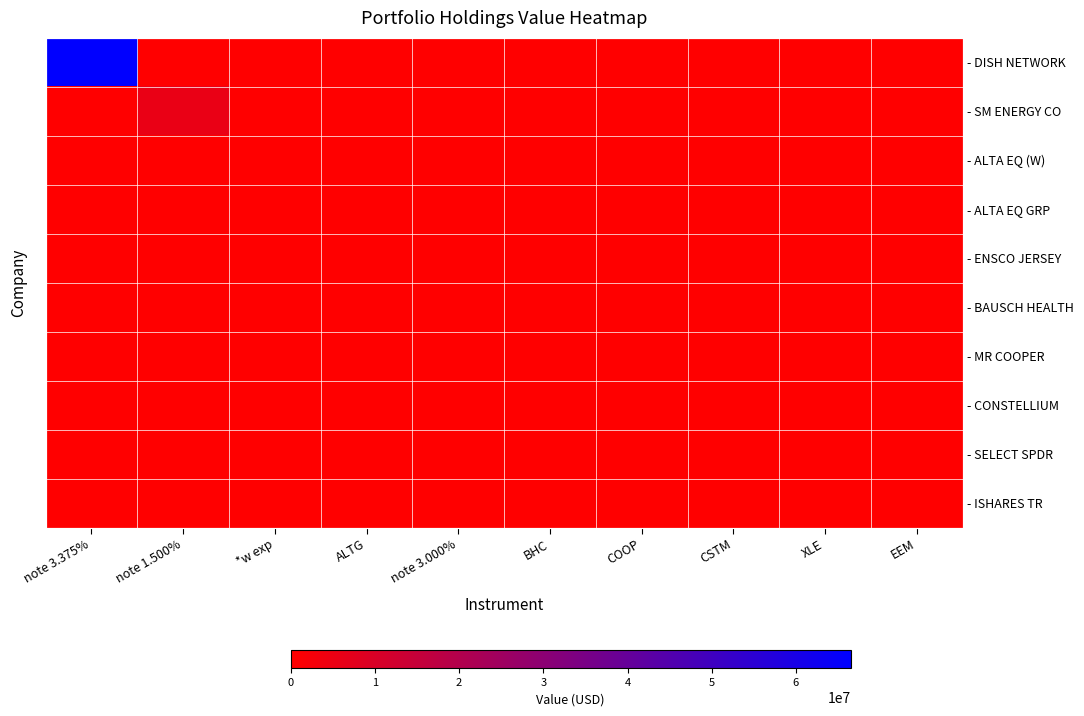

Which series has the widest spread of values?

- DISH NETWORK